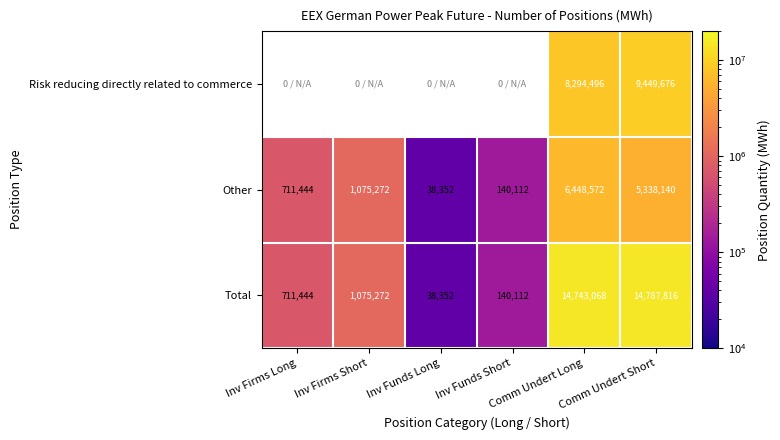

How many distinct data groups are displayed?

3